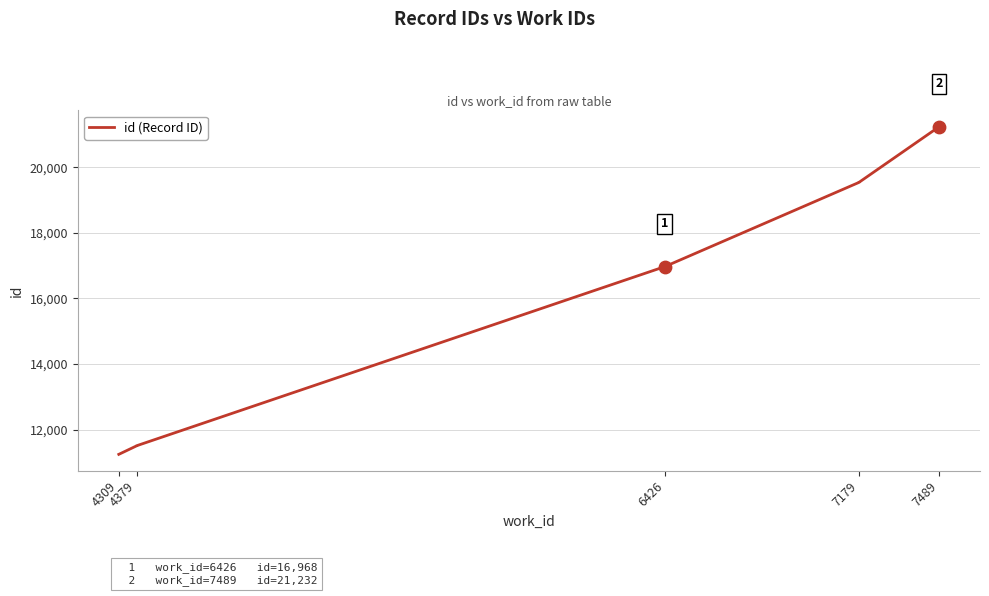

What is the change in value from 6 to 7?

+1